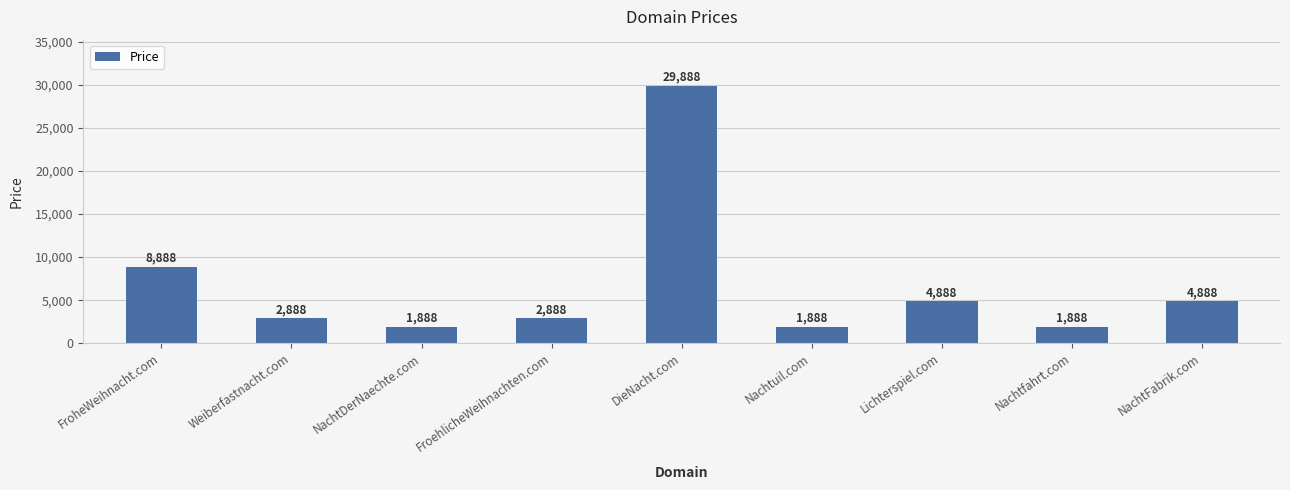

True or false: the data shows 4888 at NachtFabrik.com.

True